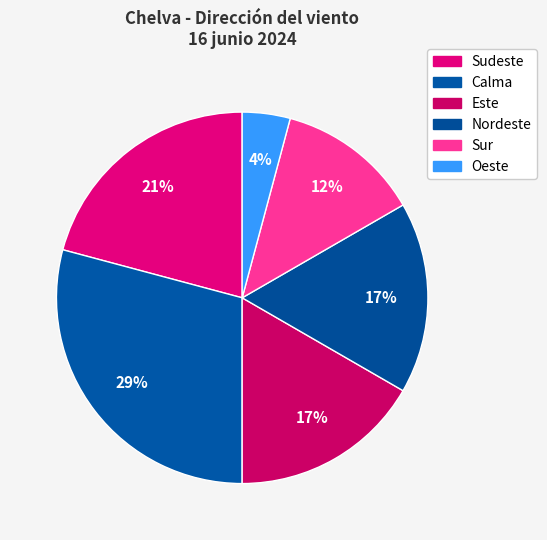

What is the smallest slice in the pie chart?

Oeste